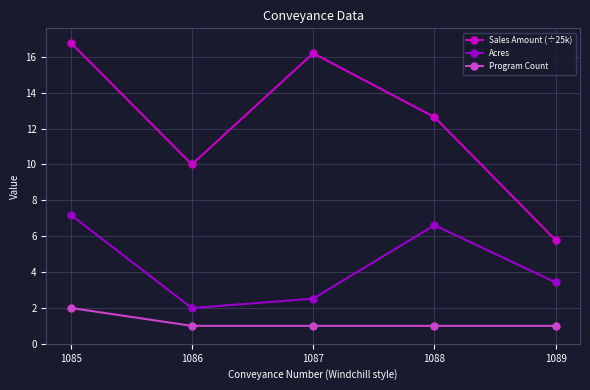

Which series has the largest range (max minus min)?

Sales Amount (÷25k)